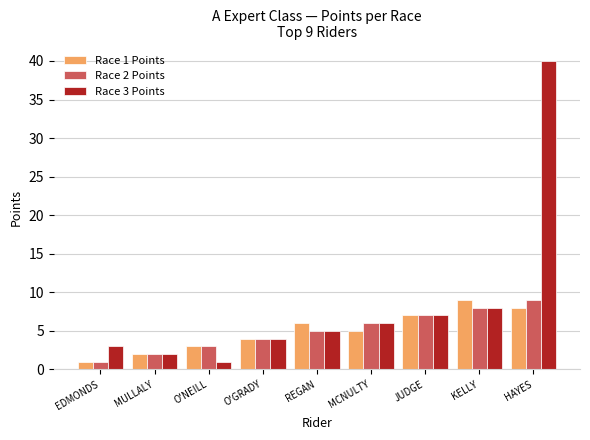

At which label does Race 3 Points reach its minimum?

O'NEILL